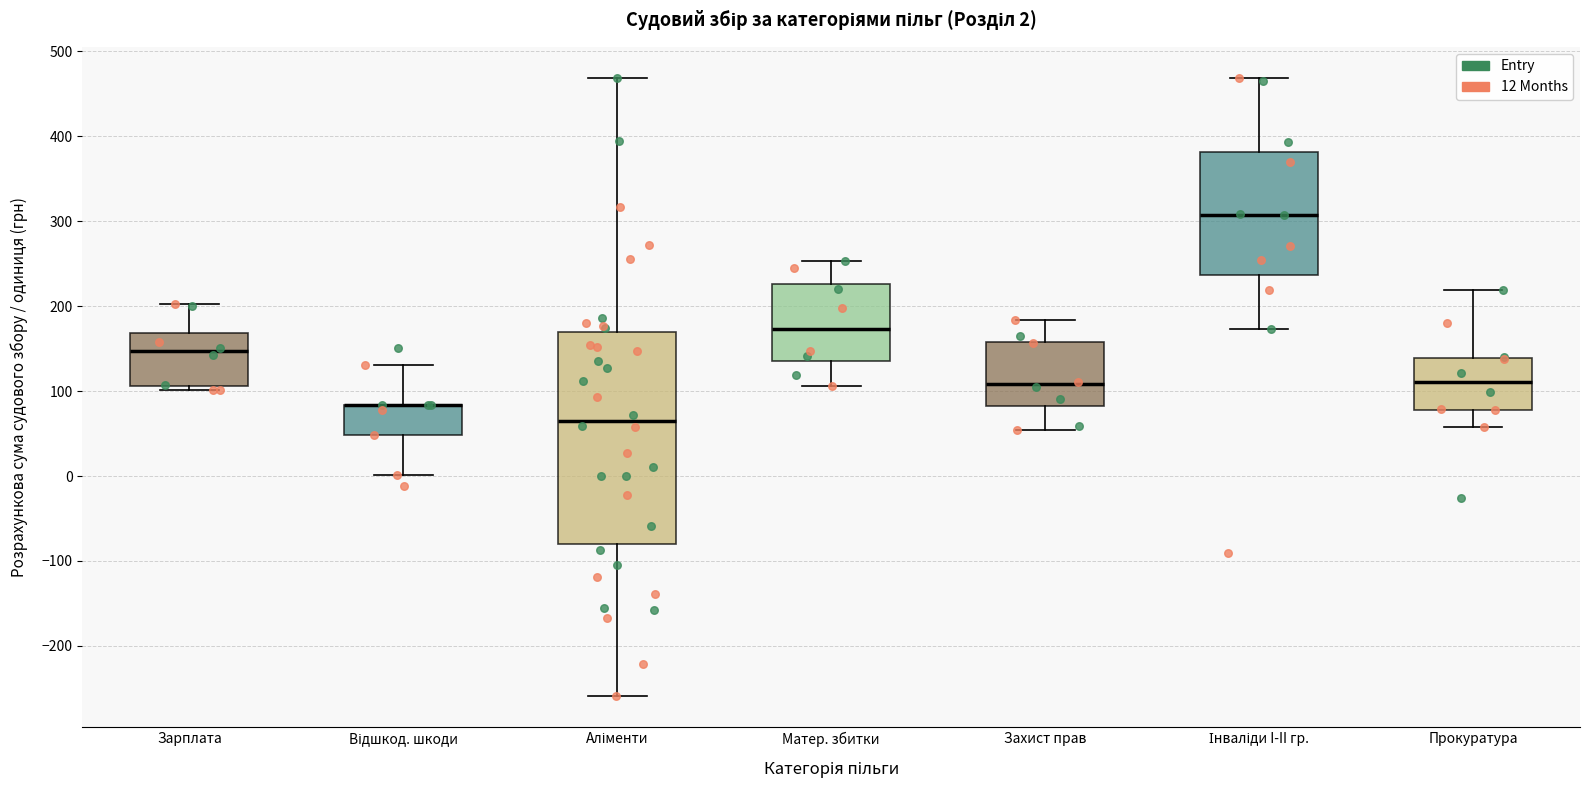

Which box is the tallest, from its lower edge to its upper edge?

Аліменти